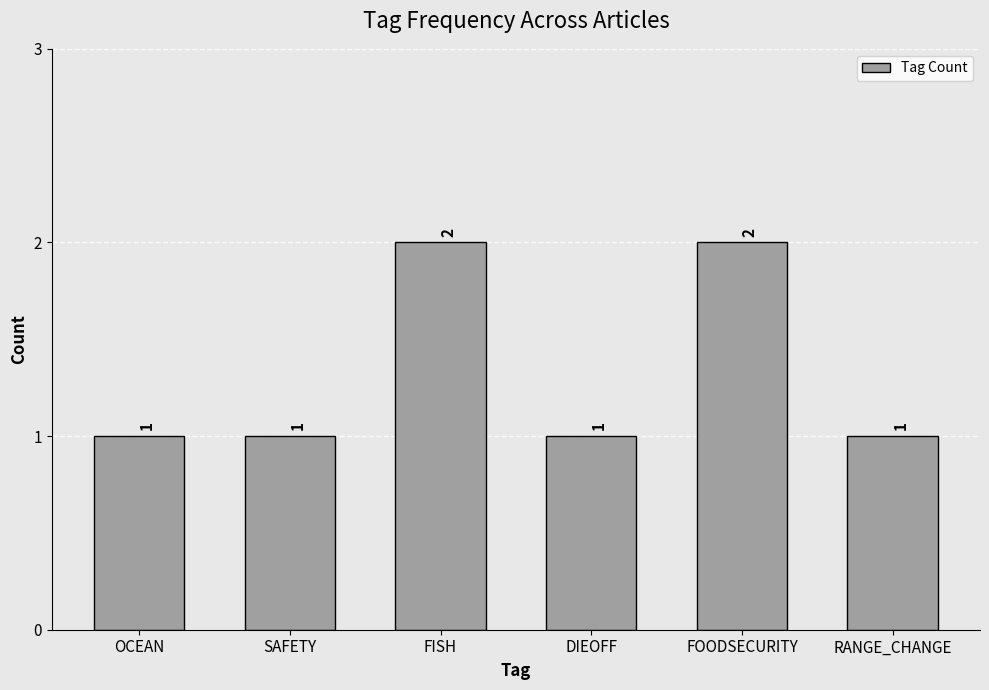

What value does the data have at RANGE_CHANGE?

1